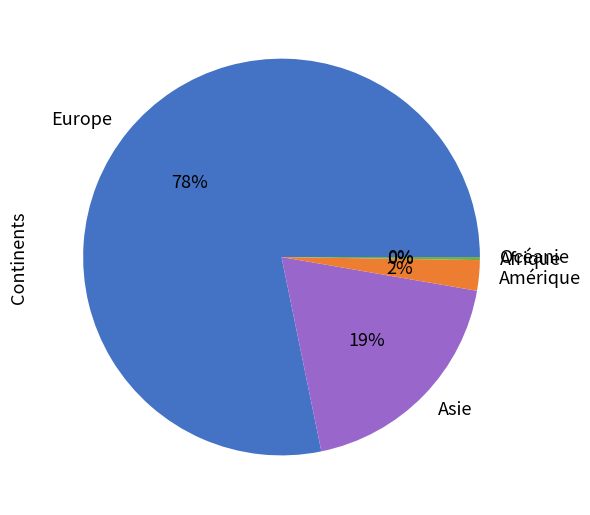

Does any single category account for the majority?

Yes